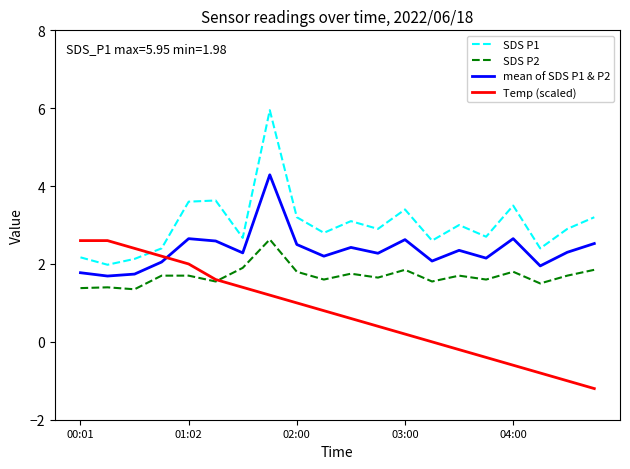

Which series has the widest spread of values?

SDS P1